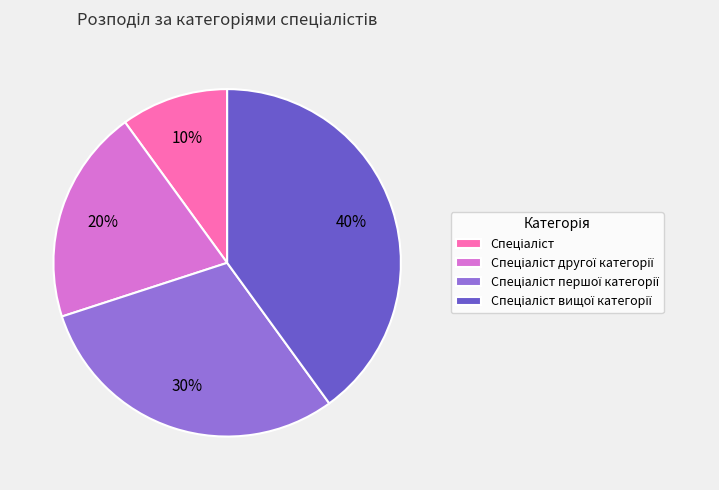

To the nearest percent, what is the difference between the largest and smallest slice percentages?

30%